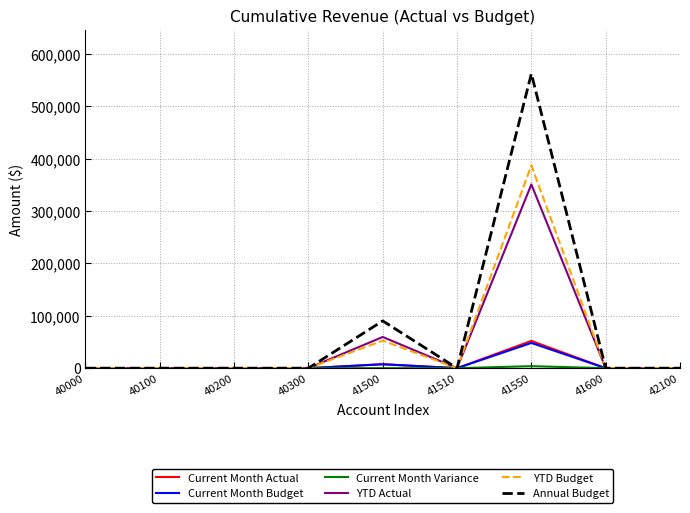

The value of Current Month Actual at 40200 is -31101.1. True or false?

False